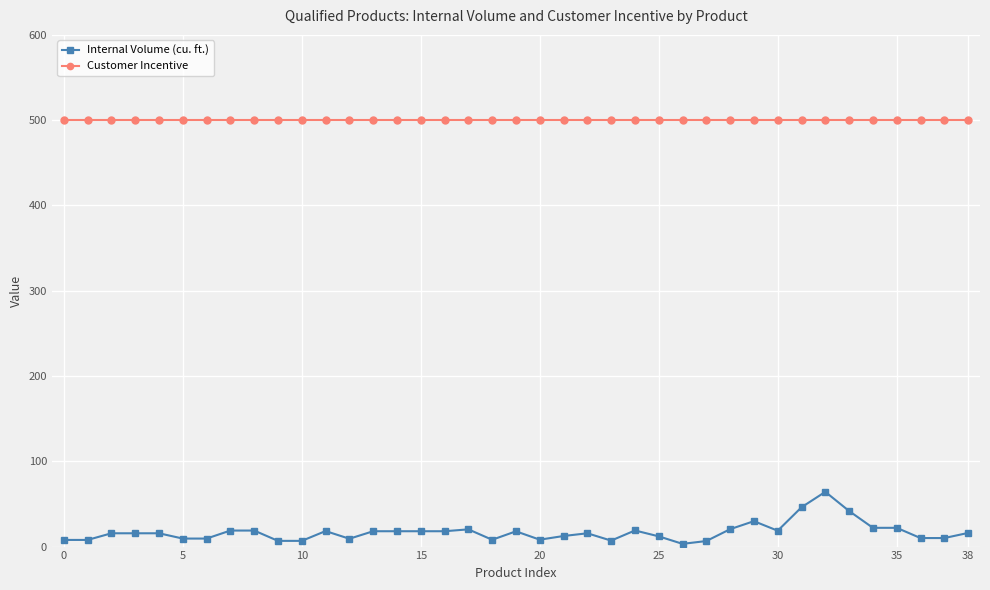

True or false: Internal Volume (cu. ft.) has more than 0 interior local peaks.

True